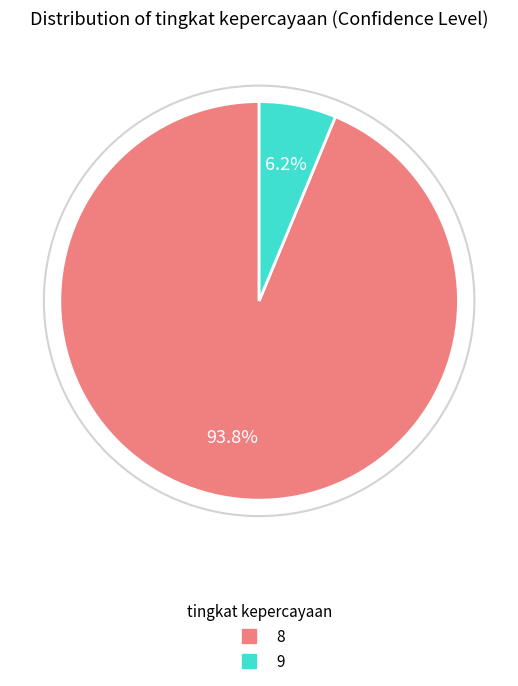

Which slice is the smallest?

9